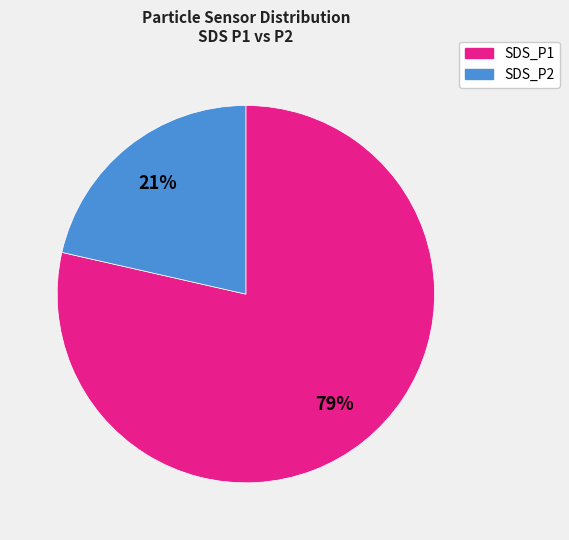

Approximately how many times larger is the value at SDS_P2 compared to SDS_P1?

0.3